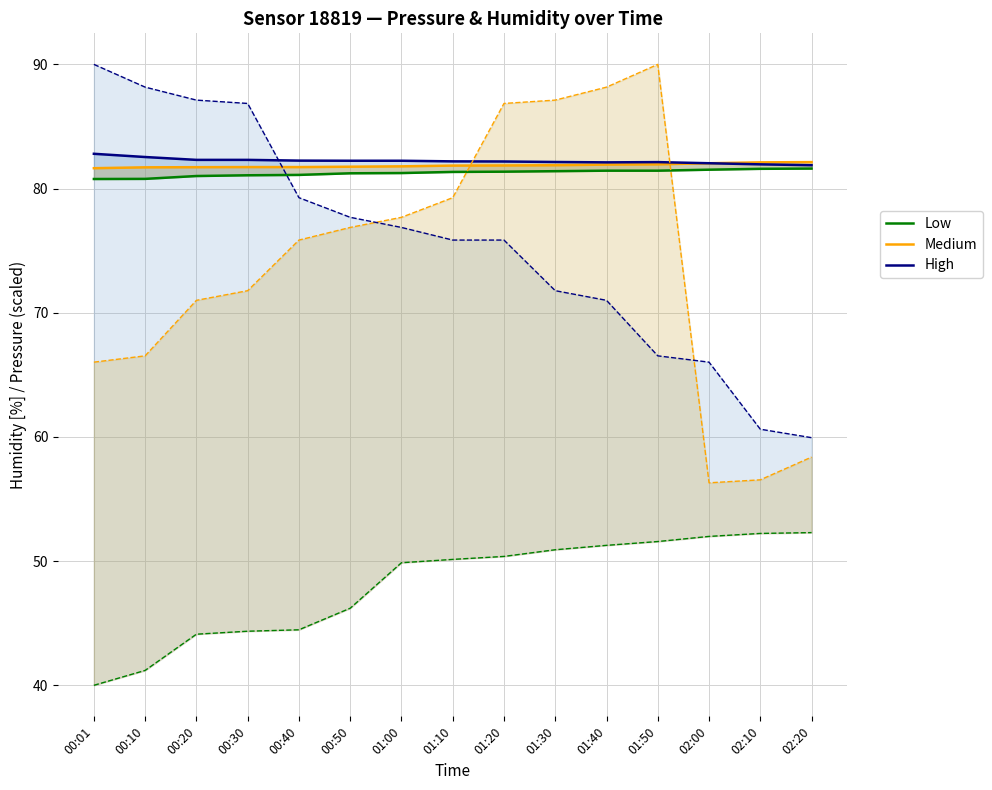

Which series has the largest total across all categories?

High